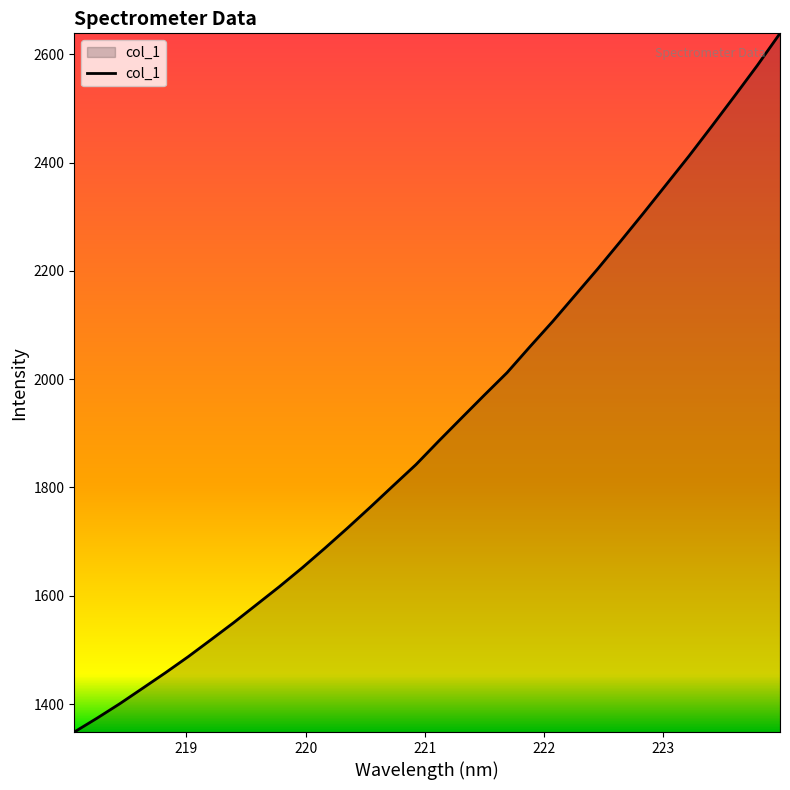

What is the greatest value displayed?

2638.6